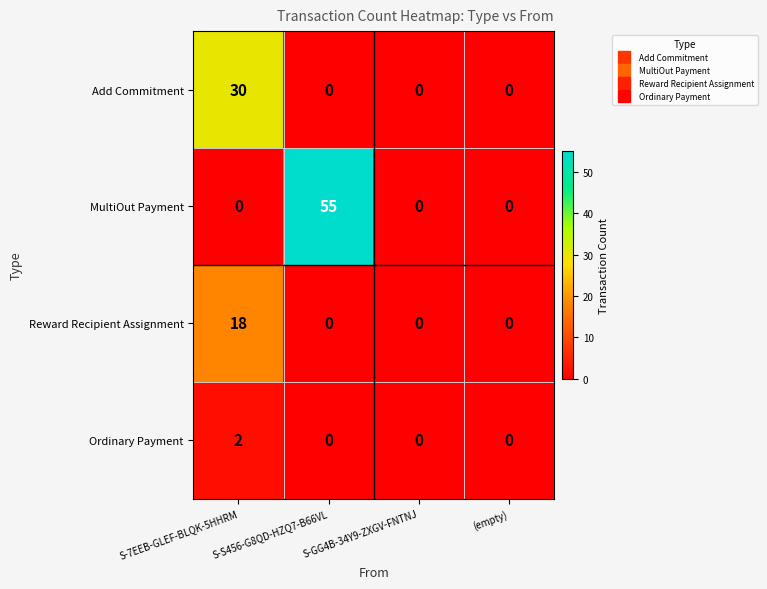

Which category has the highest value across all series?

S-S456-G8QD-HZQ7-B66VL